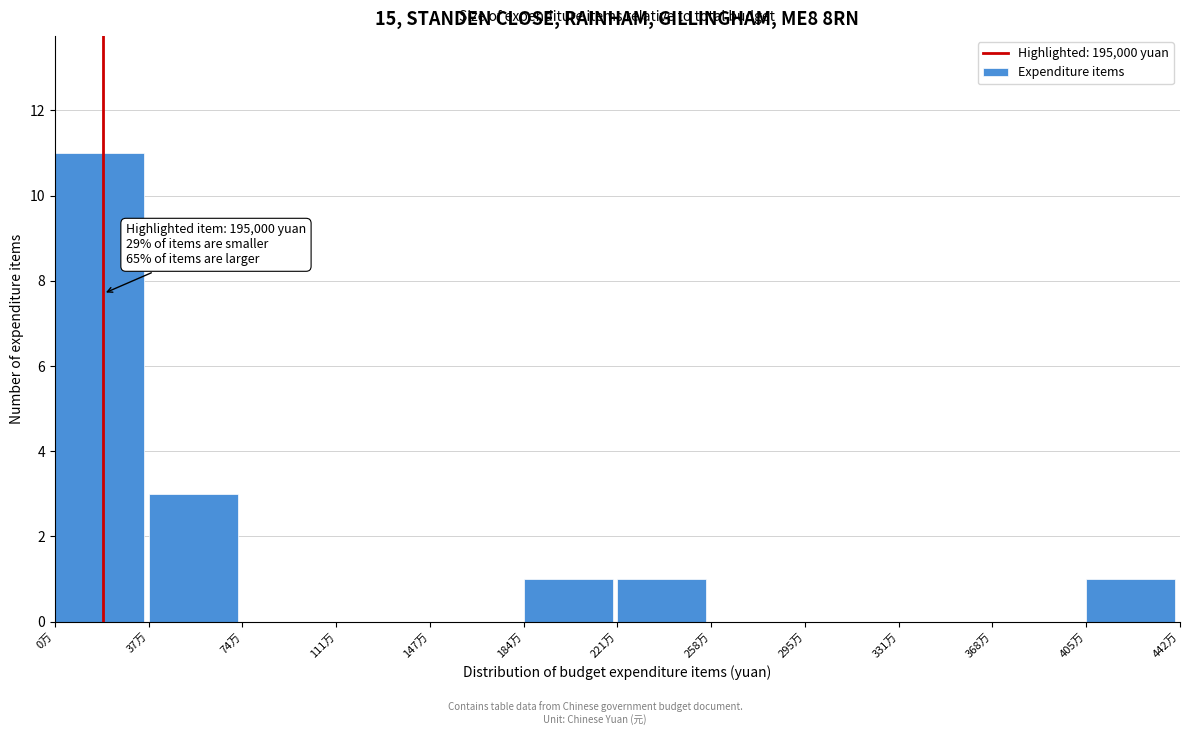

Reading left to right, what are all the values shown in this chart?

0万=11	37万=3	74万=0	111万=0	147万=0	184万=1	221万=1	258万=0	295万=0	331万=0	368万=0	405万=1